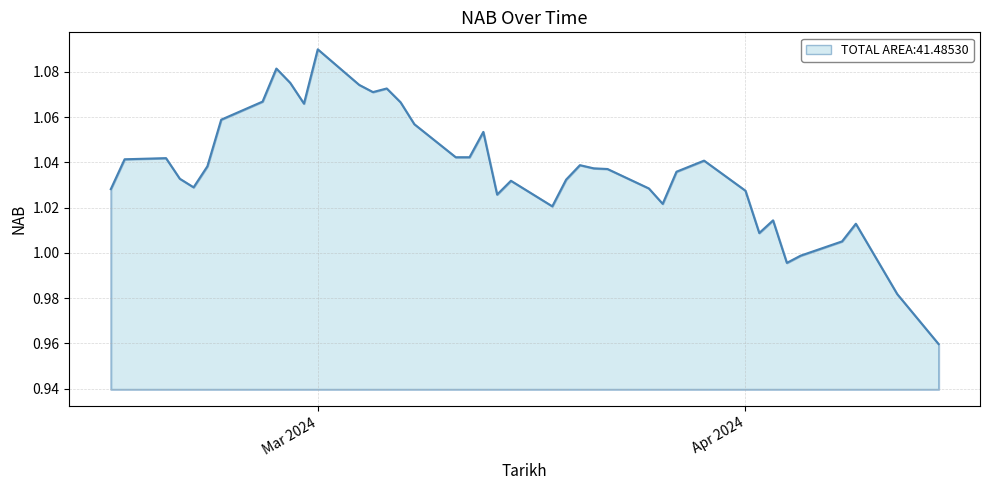

Does the chart display data point markers on the line(s)?

No